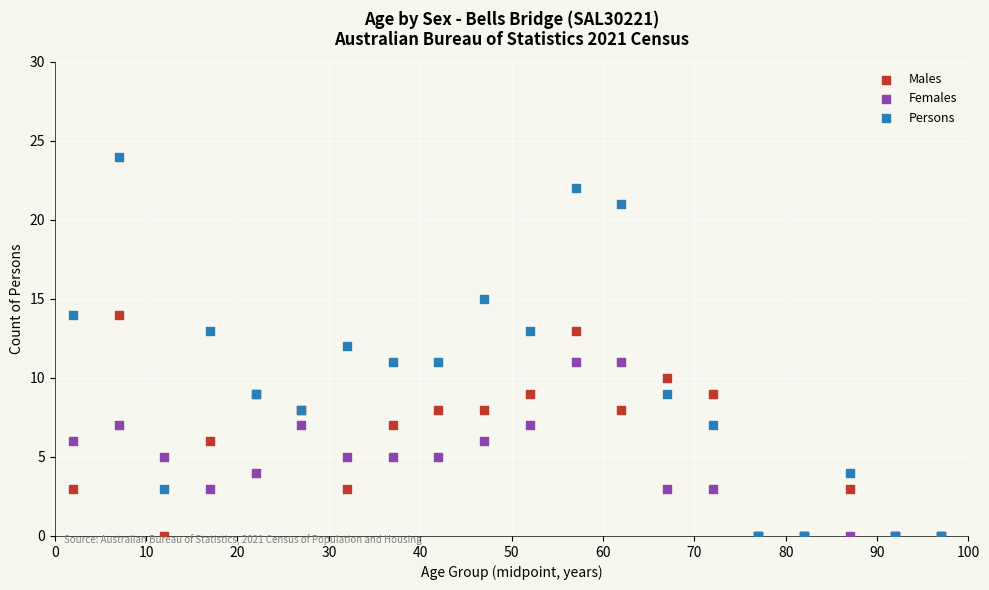

What are all the series names shown in the legend?

Males, Females, Persons